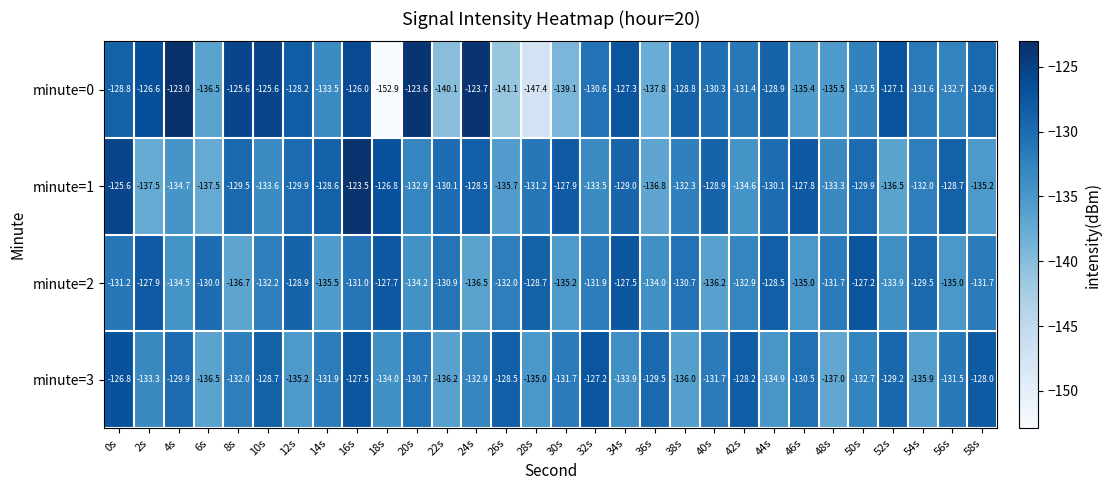

What is the spread (max minus min) of values at 2s?

10.9